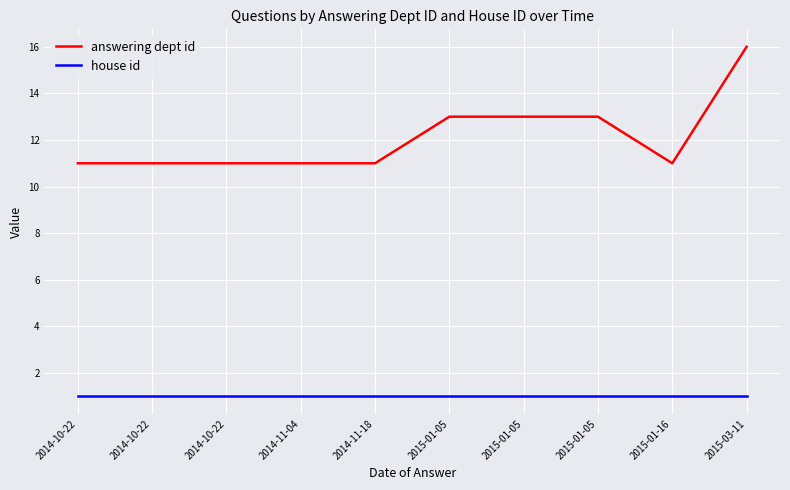

Reading left to right, extract all data points from this chart.

answering dept id: 2014-10-22=11	2014-10-22=11	2014-10-22=11	2014-11-04=11	2014-11-18=11	2015-01-05=13	2015-01-05=13	2015-01-05=13	2015-01-16=11	2015-03-11=16
house id: 2014-10-22=1	2014-10-22=1	2014-10-22=1	2014-11-04=1	2014-11-18=1	2015-01-05=1	2015-01-05=1	2015-01-05=1	2015-01-16=1	2015-03-11=1